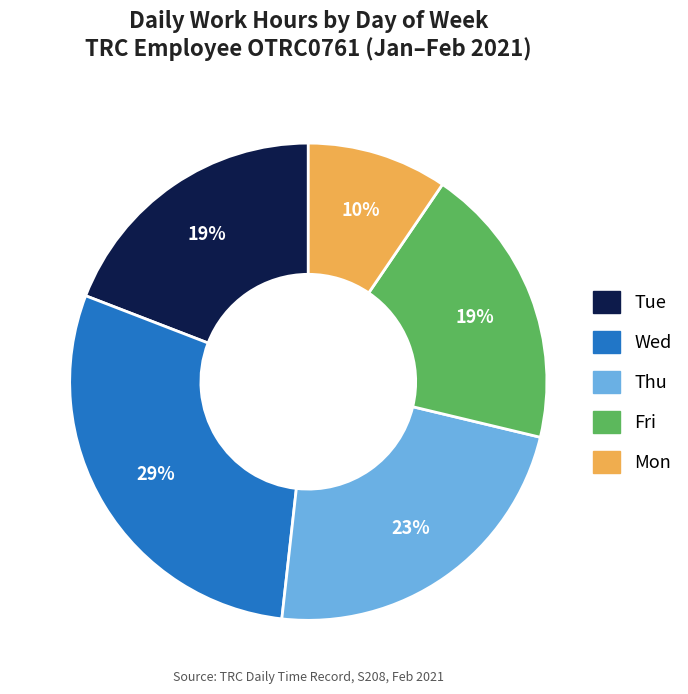

How many segments does this pie chart have?

5